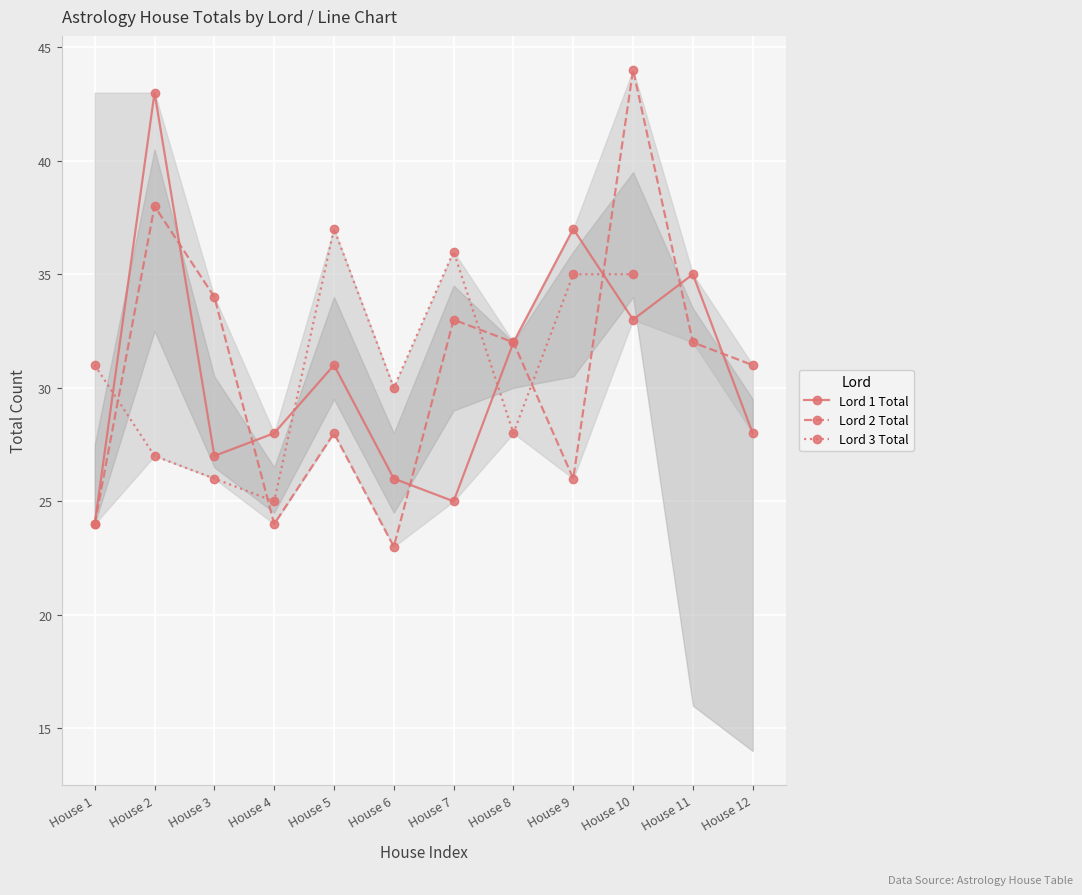

True or false: Lord 1 Total has a value of 16 at House 11.

False